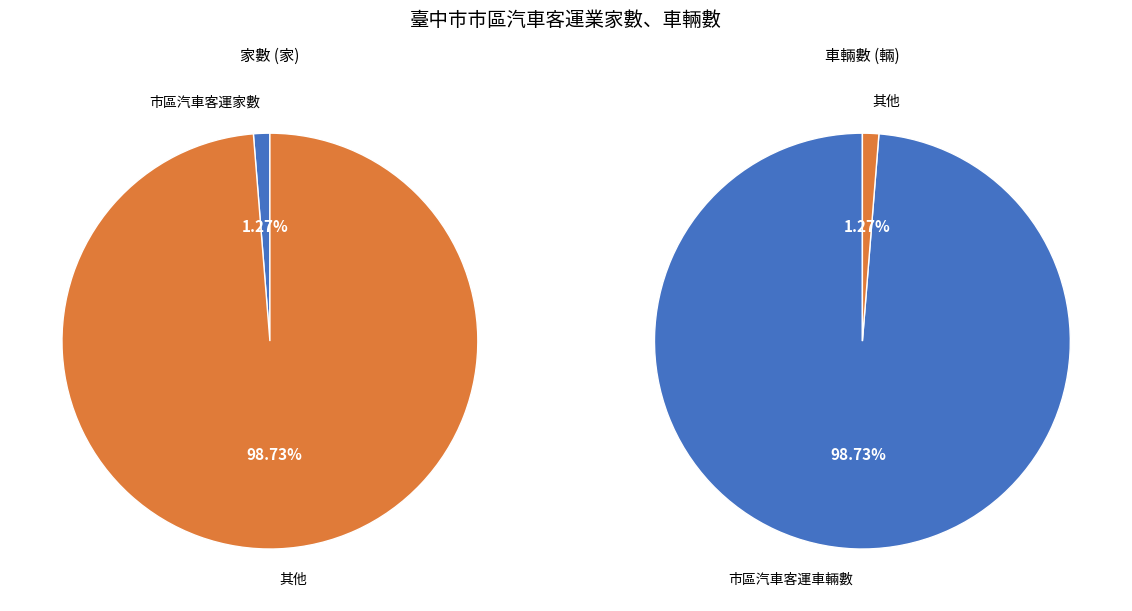

Is 市區汽車客運家數 the majority of the pie?

No